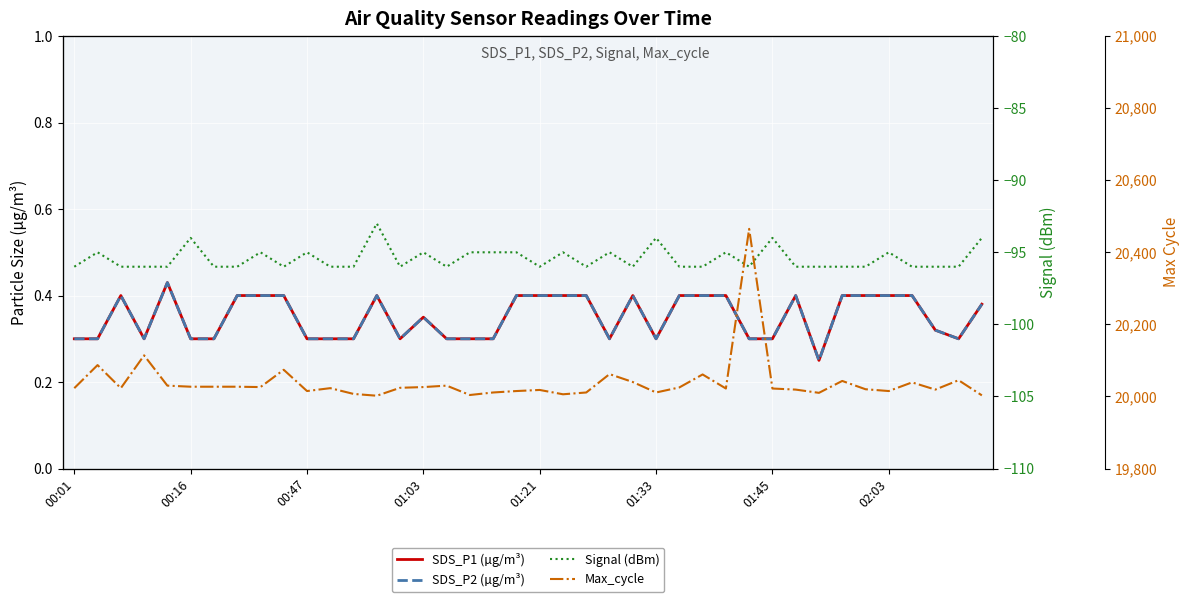

The SDS_P2 (µg/m³) series shows 0.1 at 01:03. True or false?

False